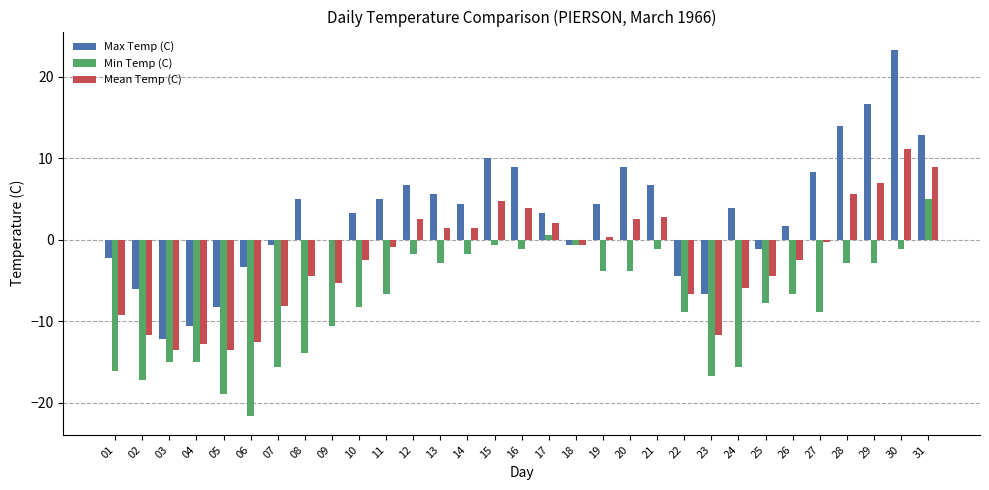

Reading left to right, what are all the values shown in this chart?

Max Temp (C): 01=-2.2	02=-6.1	03=-12.2	04=-10.6	05=-8.3	06=-3.3	07=-0.6	08=5.0	09=0.0	10=3.3	11=5.0	12=6.7	13=5.6	14=4.4	15=10.0	16=8.9	17=3.3	18=-0.6	19=4.4	20=8.9	21=6.7	22=-4.4	23=-6.7	24=3.9	25=-1.1	26=1.7	27=8.3	28=13.9	29=16.7	30=23.3	31=12.8
Min Temp (C): 01=-16.1	02=-17.2	03=-15.0	04=-15.0	05=-18.9	06=-21.7	07=-15.6	08=-13.9	09=-10.6	10=-8.3	11=-6.7	12=-1.7	13=-2.8	14=-1.7	15=-0.6	16=-1.1	17=0.6	18=-0.6	19=-3.9	20=-3.9	21=-1.1	22=-8.9	23=-16.7	24=-15.6	25=-7.8	26=-6.7	27=-8.9	28=-2.8	29=-2.8	30=-1.1	31=5.0
Mean Temp (C): 01=-9.2	02=-11.7	03=-13.6	04=-12.8	05=-13.6	06=-12.5	07=-8.1	08=-4.5	09=-5.3	10=-2.5	11=-0.9	12=2.5	13=1.4	14=1.4	15=4.7	16=3.9	17=2.0	18=-0.6	19=0.3	20=2.5	21=2.8	22=-6.7	23=-11.7	24=-5.9	25=-4.5	26=-2.5	27=-0.3	28=5.6	29=7.0	30=11.1	31=8.9